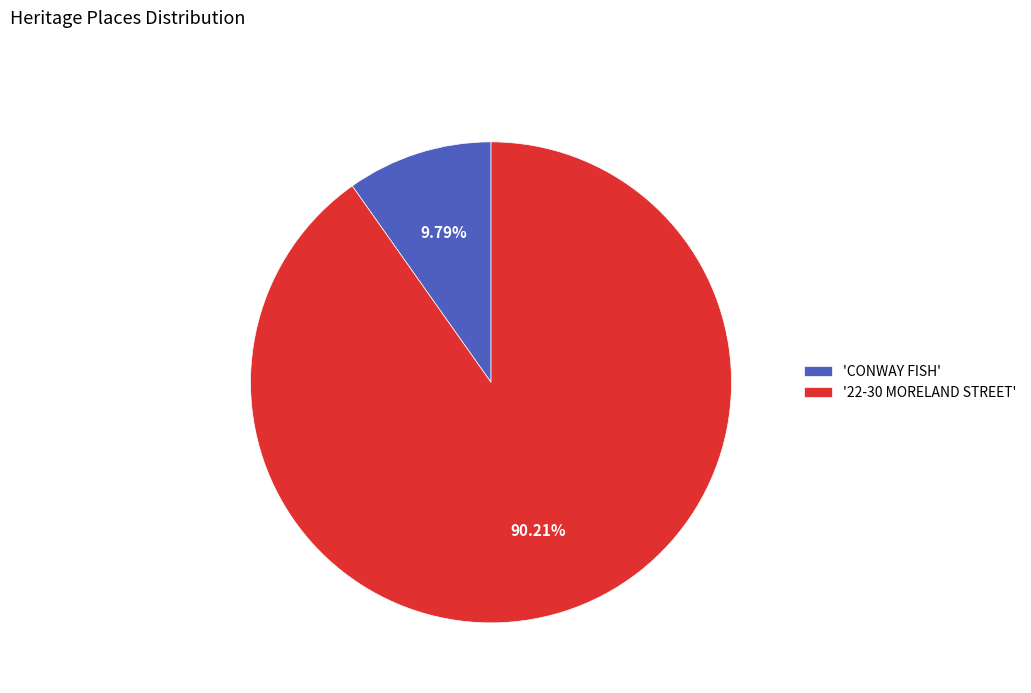

Combined, do 'CONWAY FISH' and '22-30 MORELAND STREET' account for over 50%?

Yes